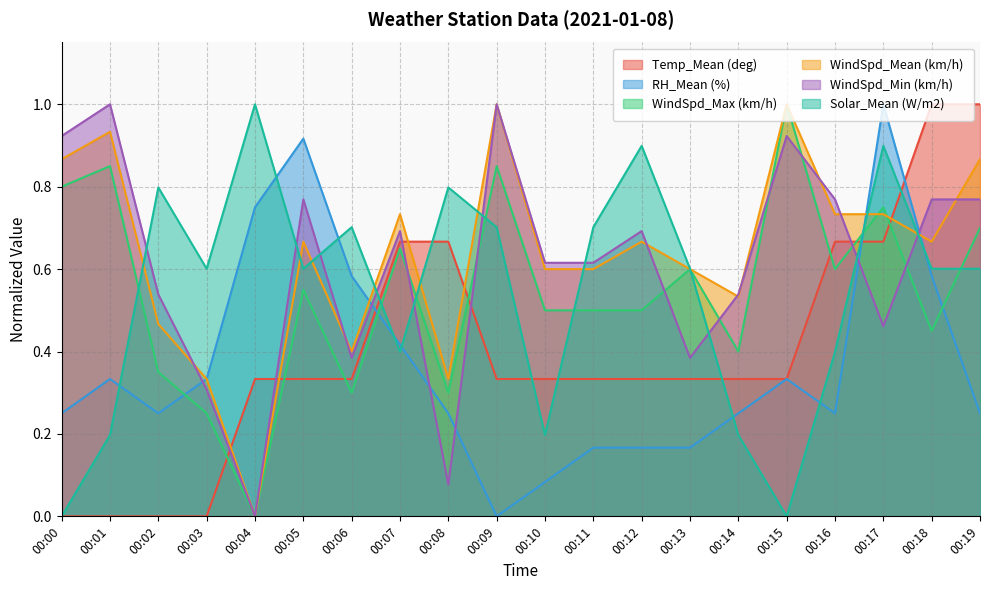

Which series has the widest spread of values?

Temp_Mean (deg)